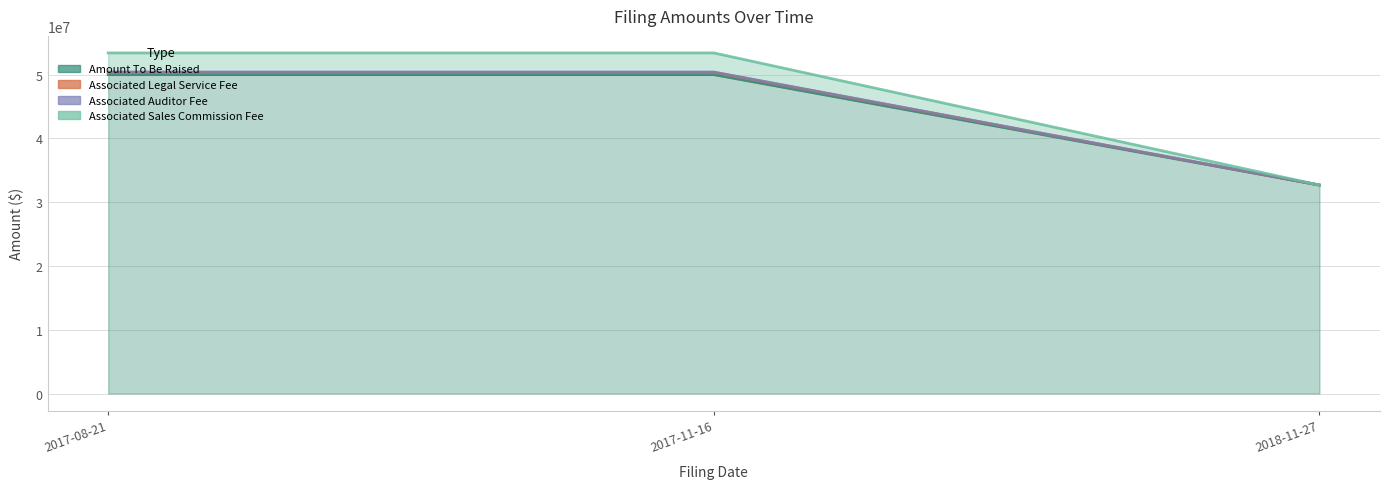

List the series in order of their peak value, highest first.

Associated Sales Commission Fee, Associated Auditor Fee, Associated Legal Service Fee, Amount To Be Raised